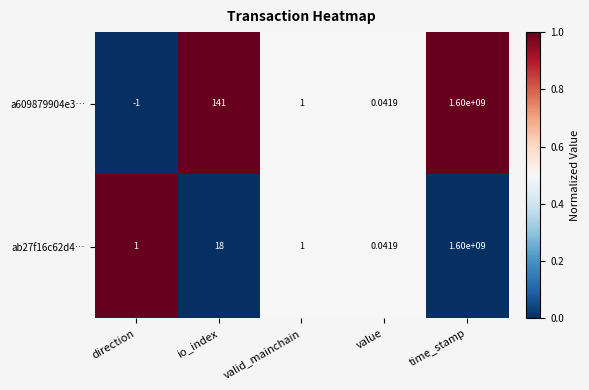

At which category is the sum across all series the highest?

time_stamp